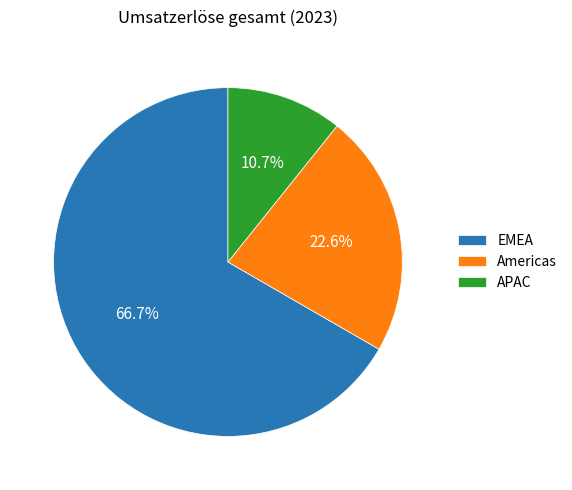

To the nearest percent, what percentage of the pie is APAC?

11%